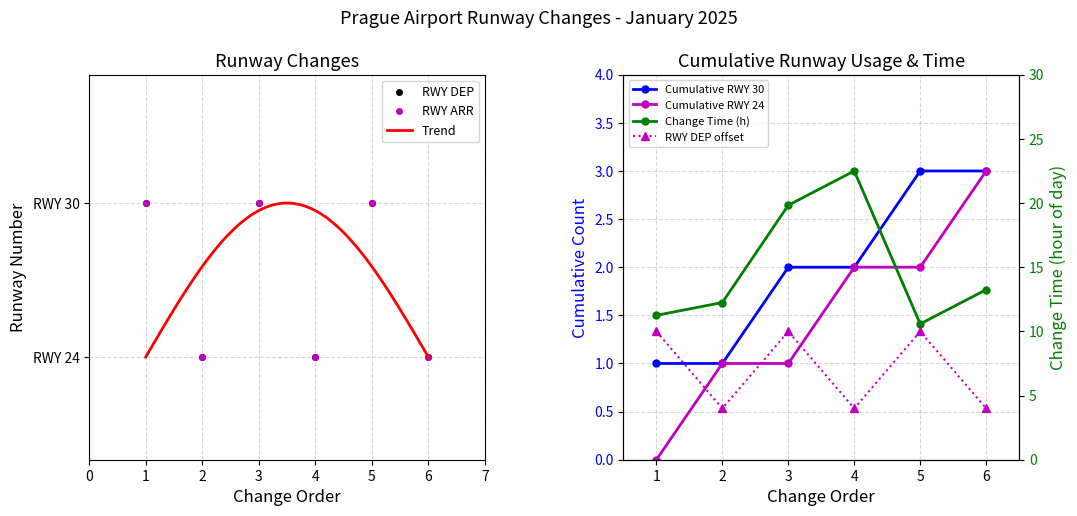

List the labels in order of RWY_ARR value, smallest first.

2, 4, 6, 1, 3, 5